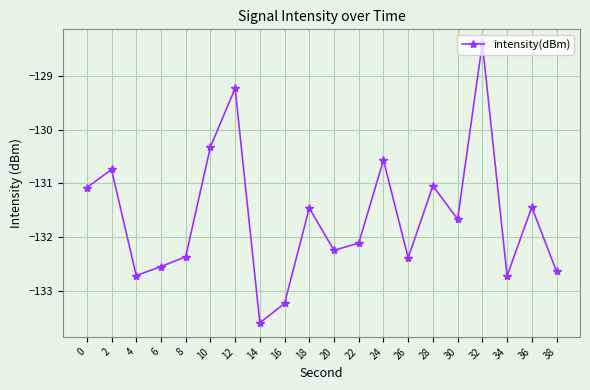

How many data points does each series have?

20